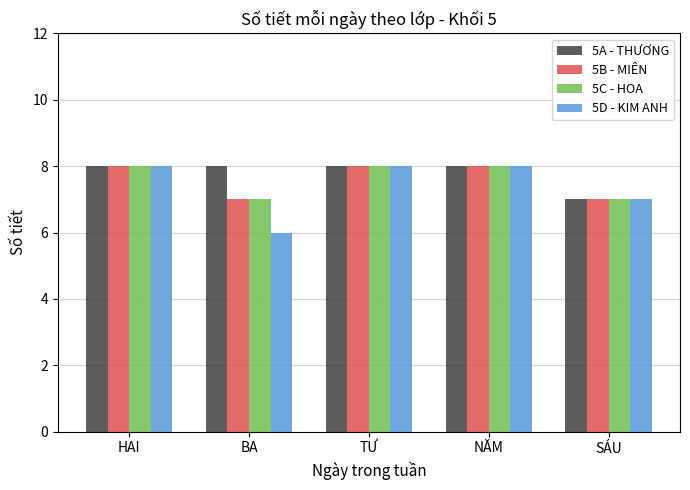

How many data points in 5A - THƯƠNG are less than 8?

1